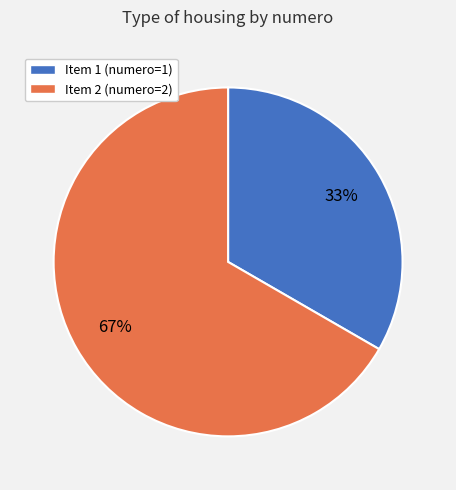

To the nearest percent, what is the average slice percentage?

50%